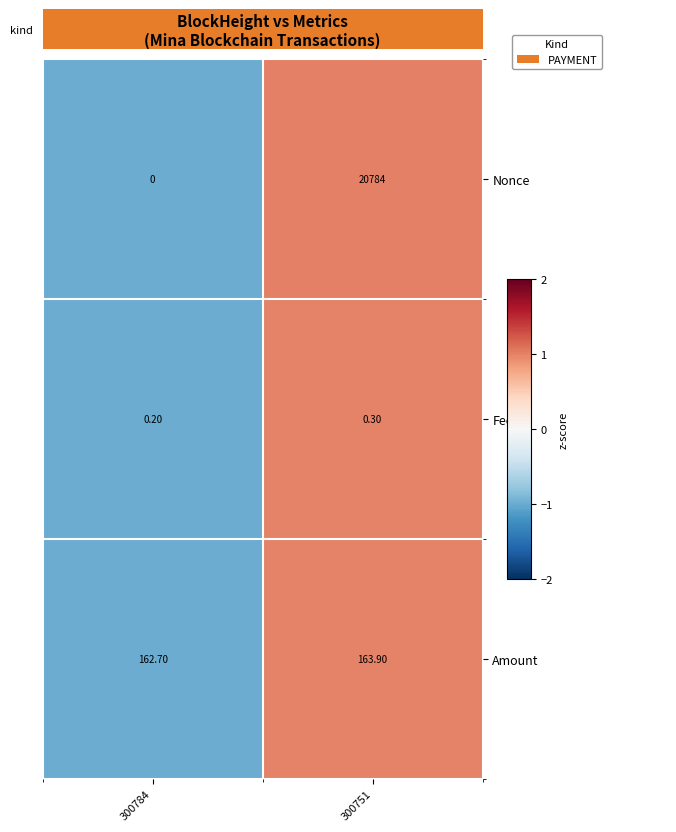

Which series has the widest spread of values?

Nonce